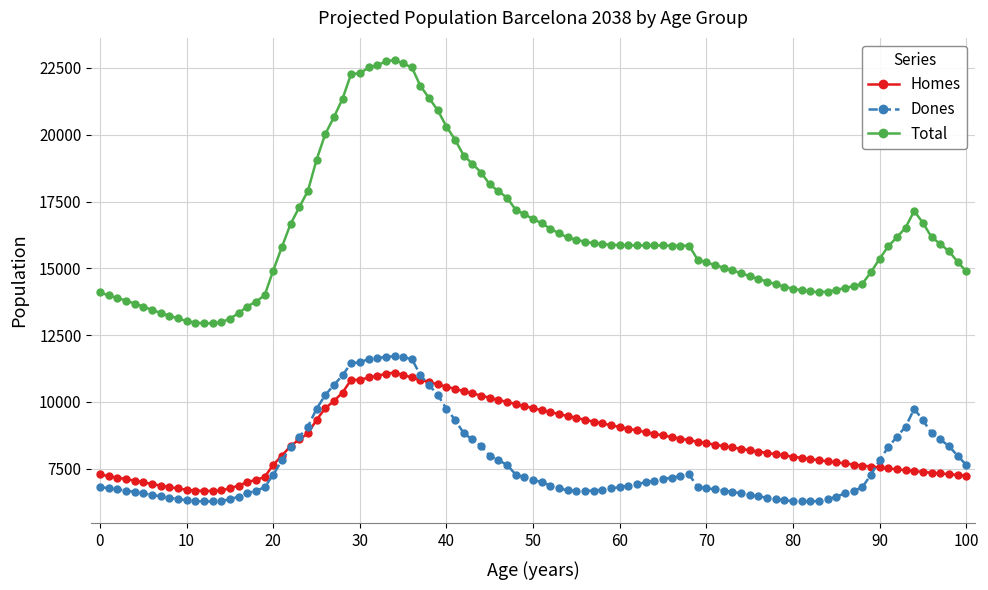

True or false: Total and Dones cross at least once.

False